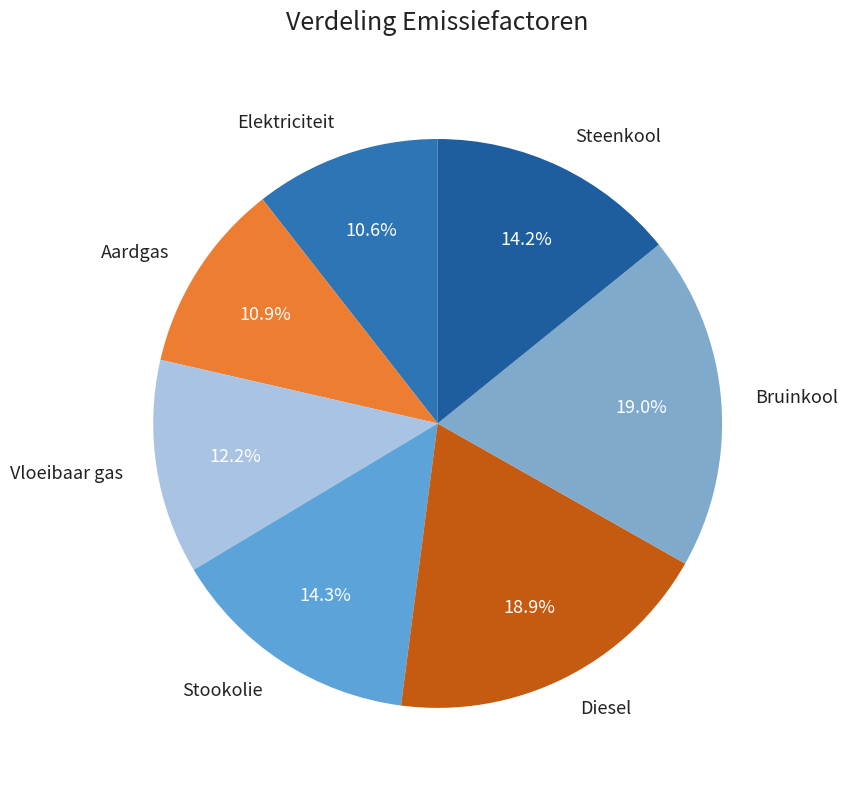

To the nearest percent, what is the combined percentage of Steenkool and Bruinkool?

33%